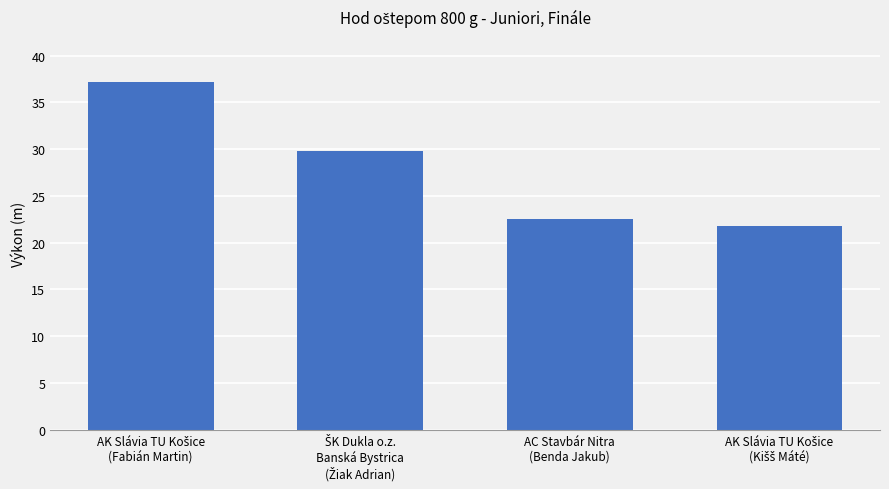

Reading right to left, extract all data points from this chart.

21.7	22.5	29.8	37.1